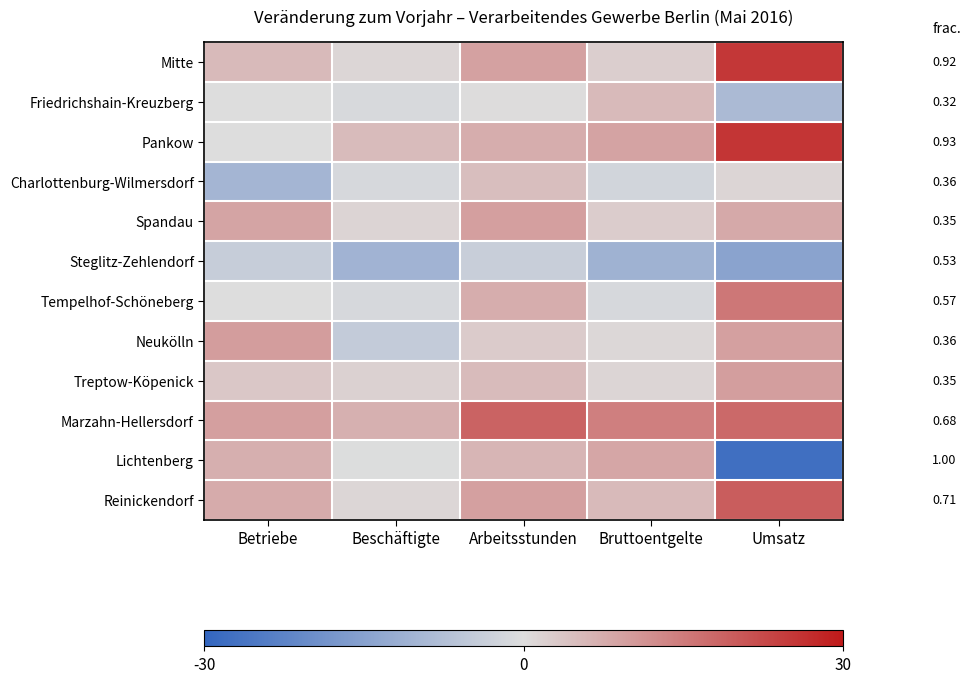

What is the spread (max minus min) of values at Umsatz?

53.3